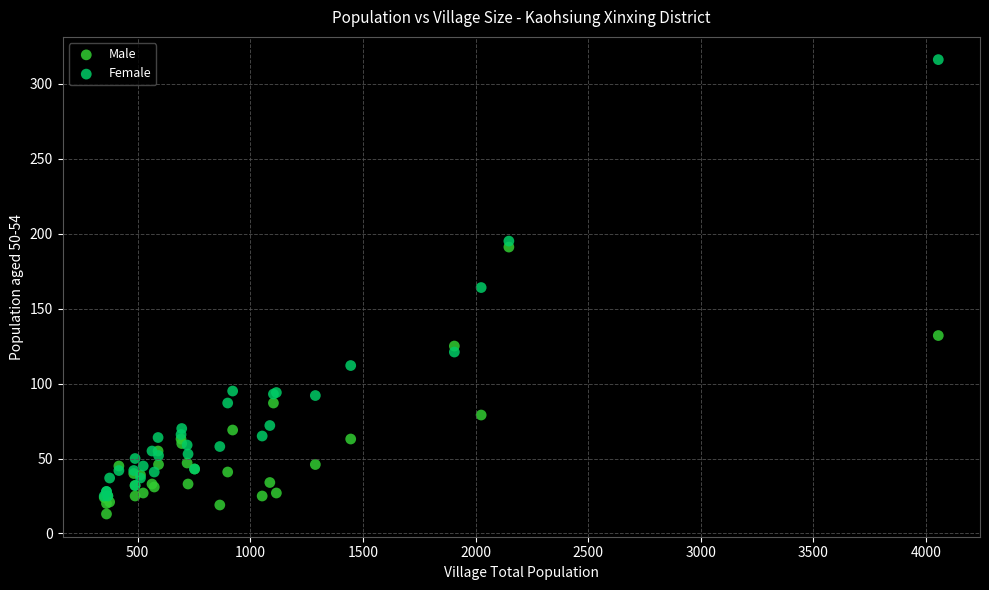

In the Female series, what Y value is closest to 170?

164